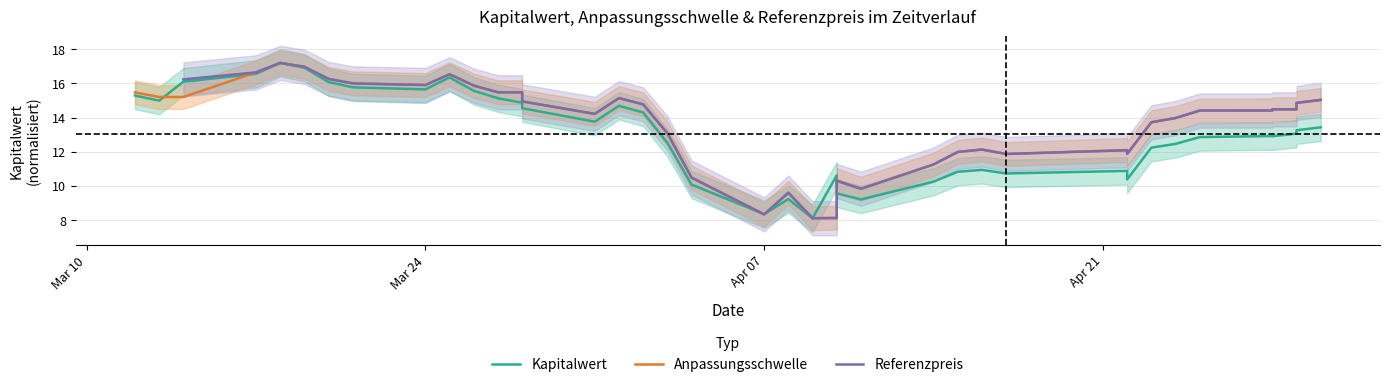

How many times do Anpassungsschwelle and Kapitalwert cross each other?

5